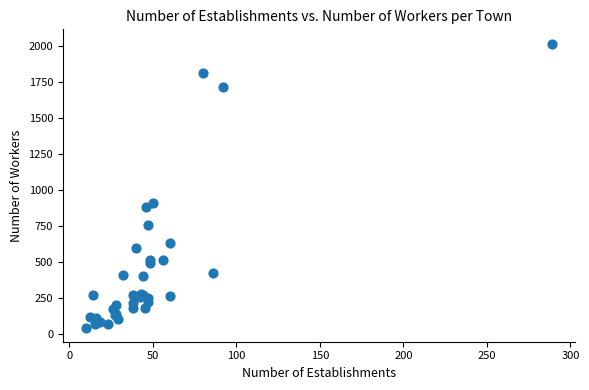

What Y value in the scatter plot is closest to 1030?

912